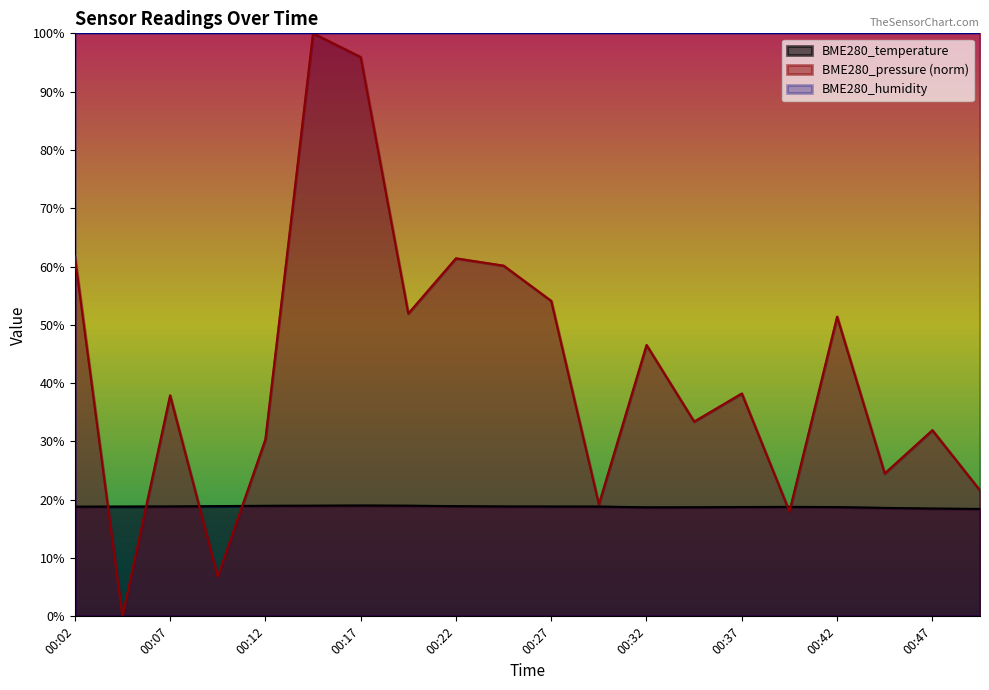

What is the difference between the highest and lowest values at 00:19?

33.0